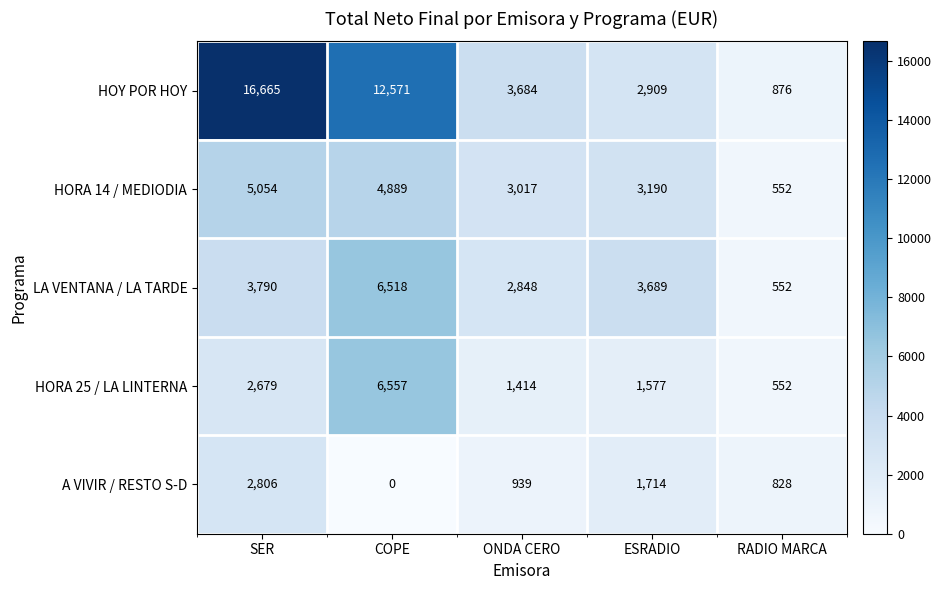

Which series has the largest total across all categories?

HOY POR HOY